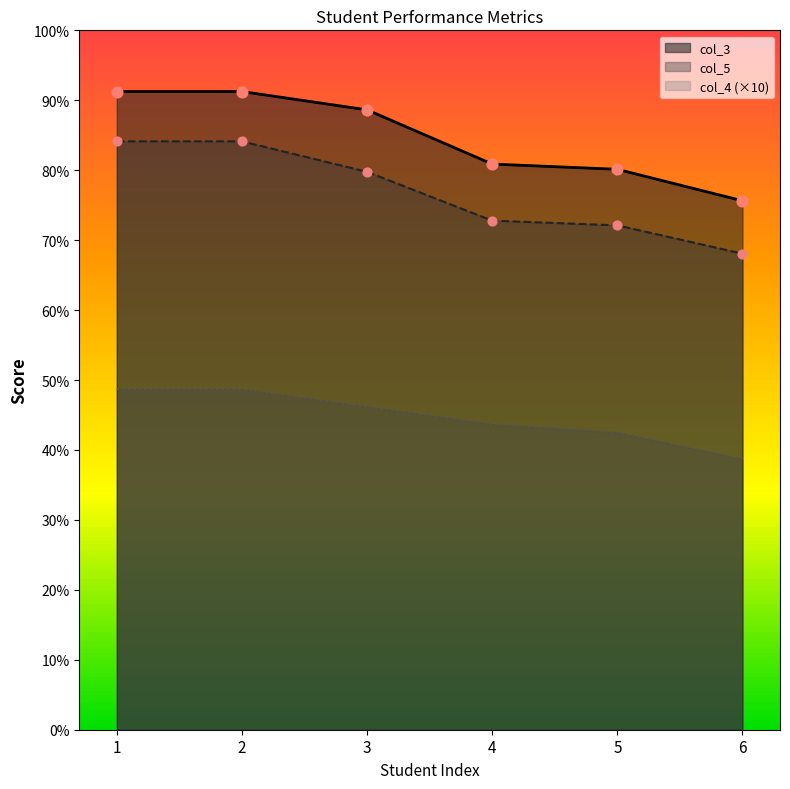

Which series has the largest Y range (max minus min)?

col_5